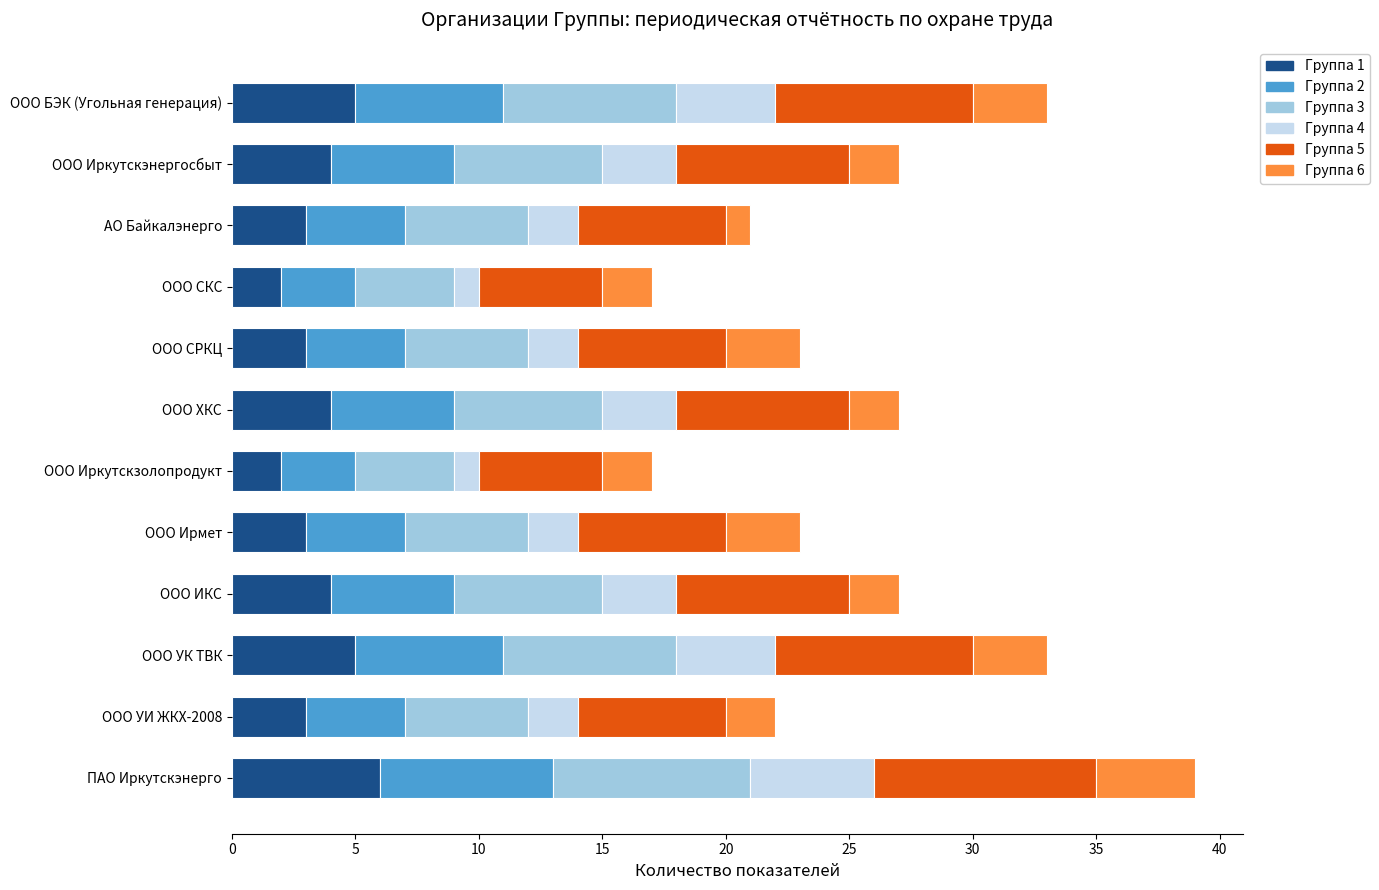

What is the total value across all series at ООО Иркутскэнергосбыт?

27